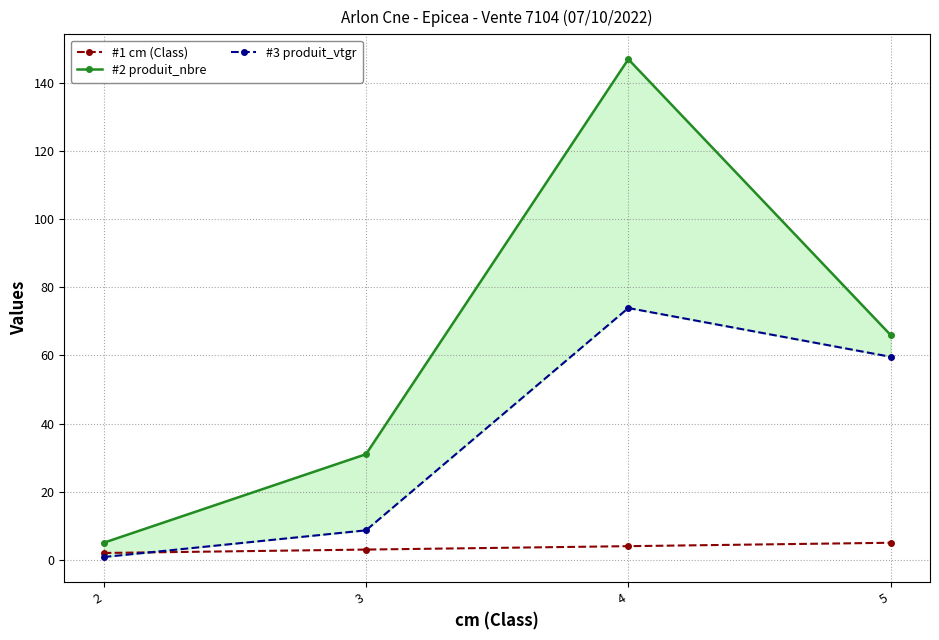

True or false: #2 produit_nbre and #1 cm (Class) intersect in this chart.

False